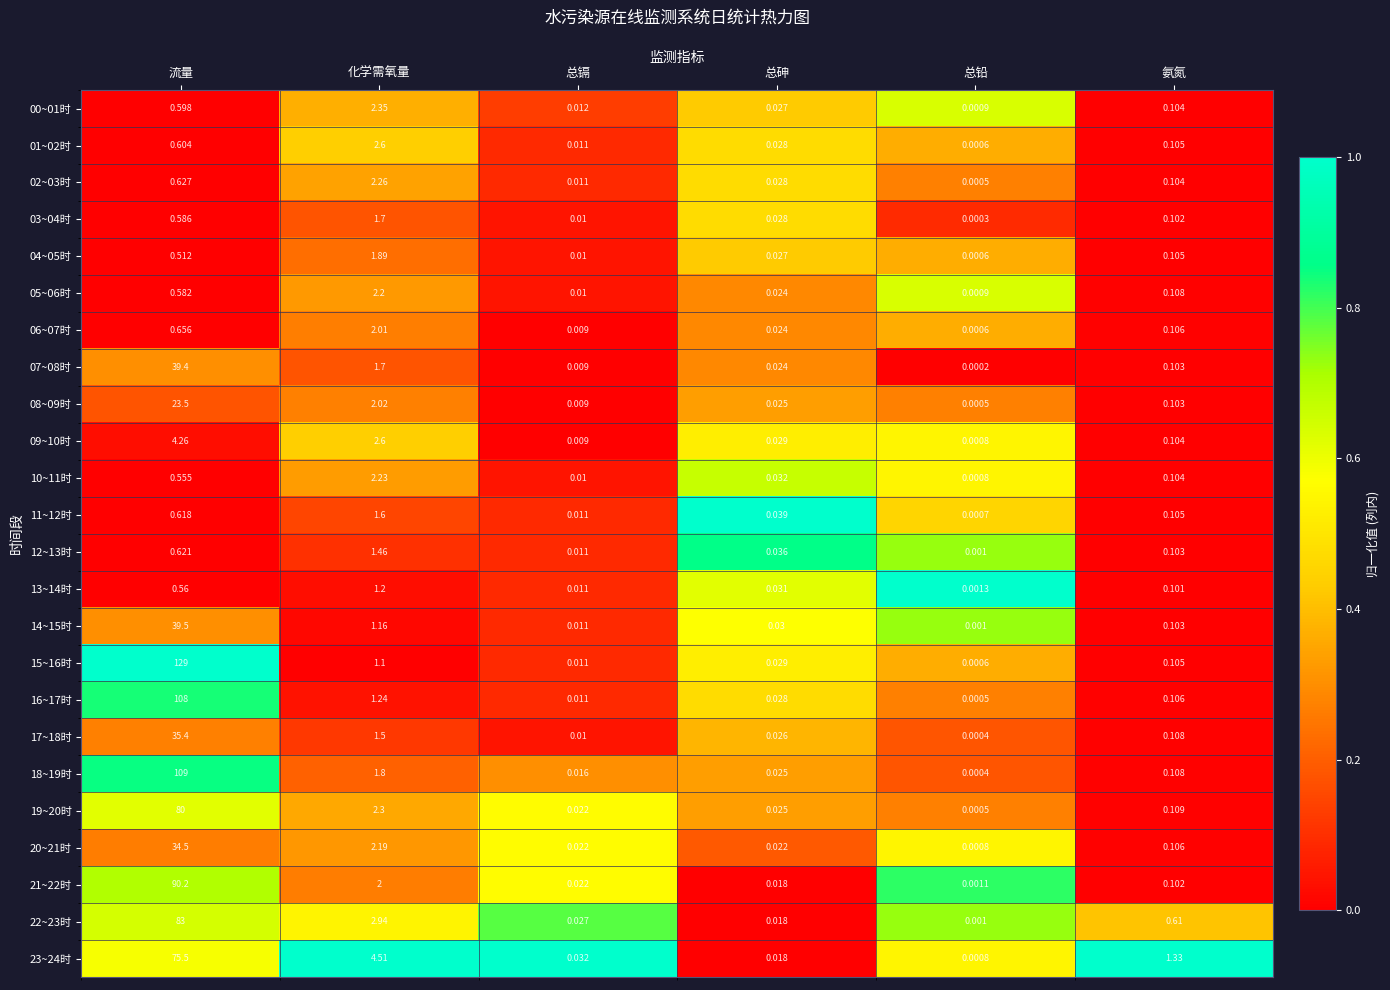

Count the number of data series in this chart.

24